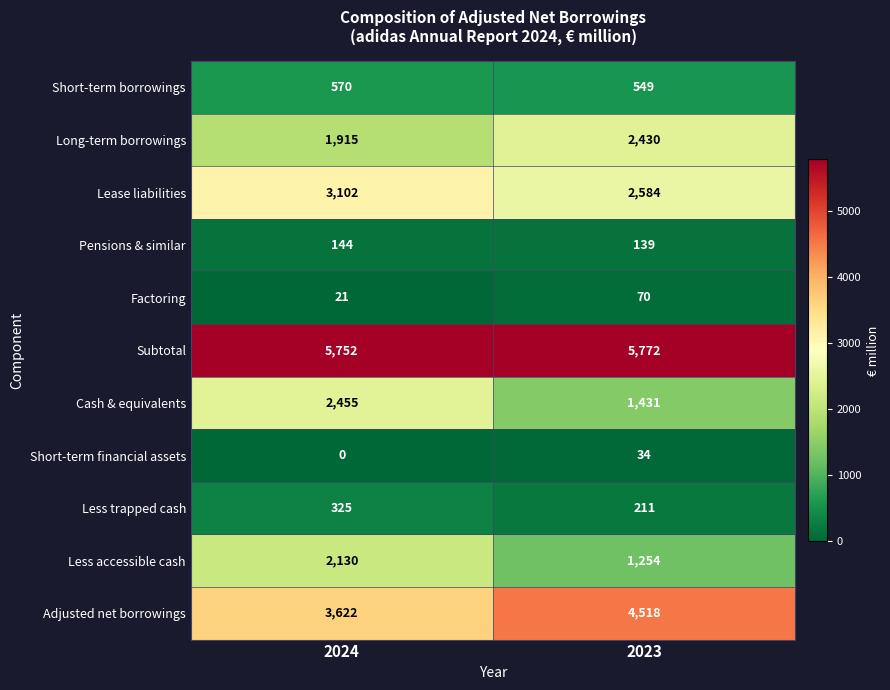

Which series has the largest range (max minus min)?

Cash & equivalents